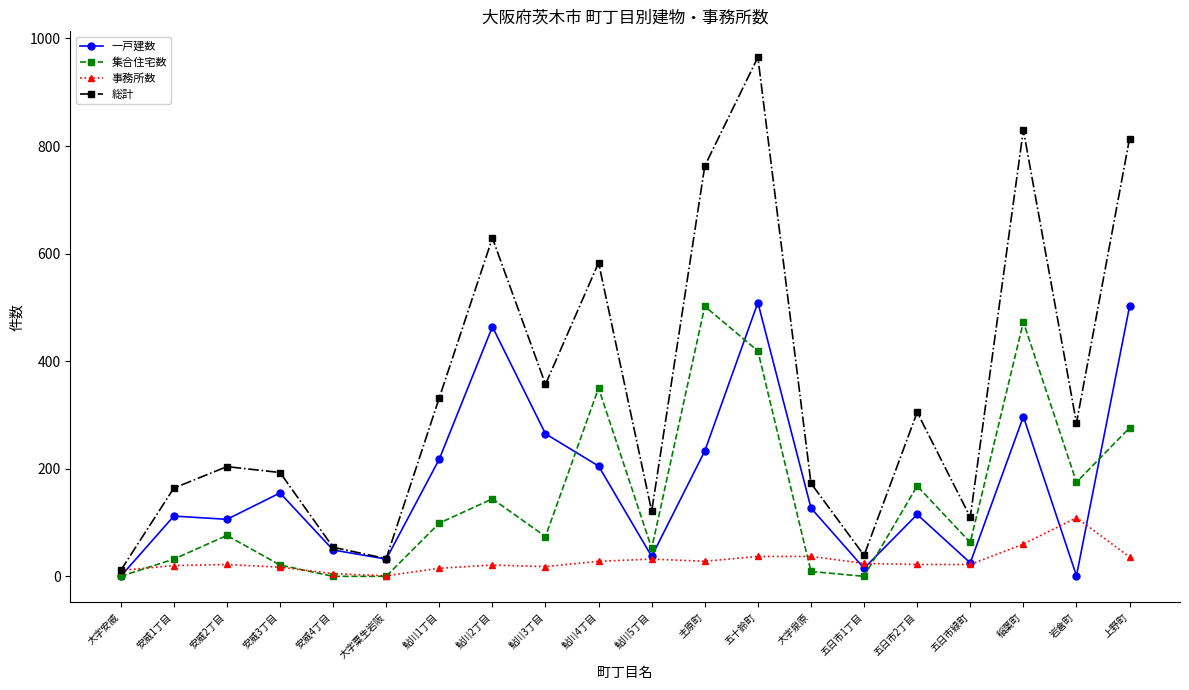

What is the sum of the 事務所数 values at 安威4丁目 and 安威1丁目?

25